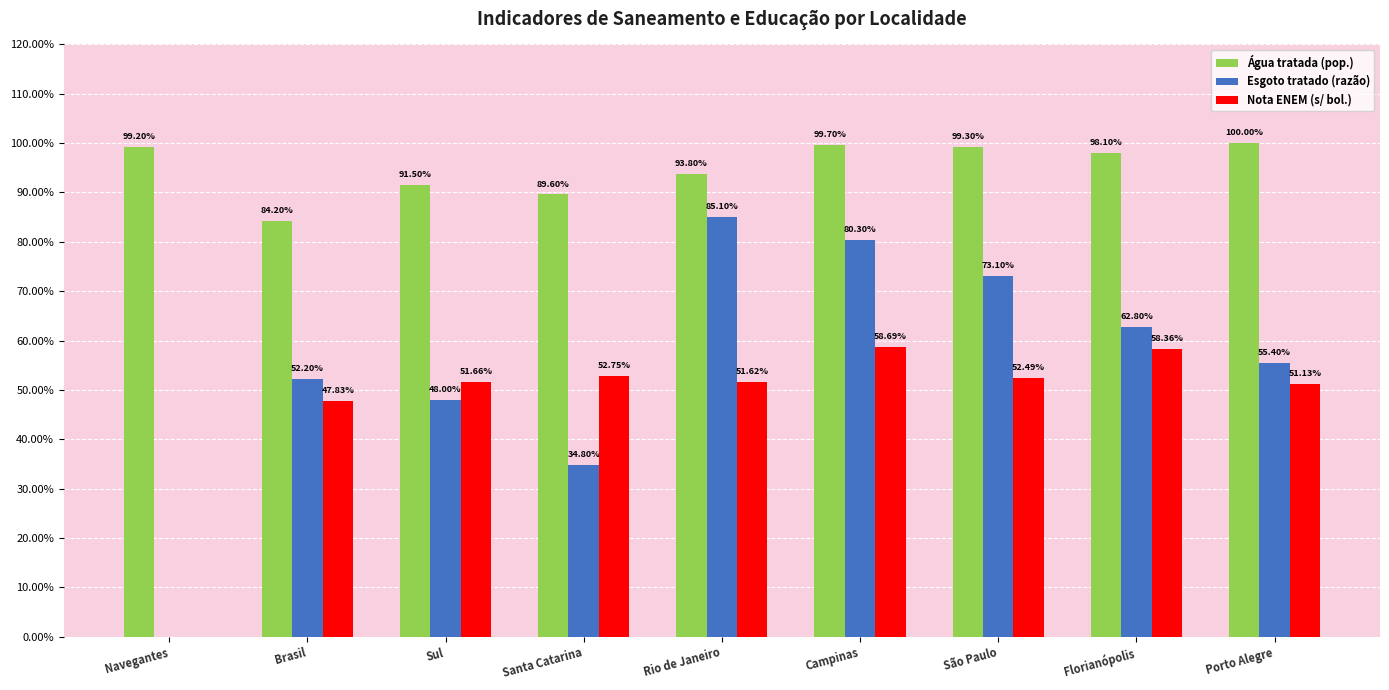

What are all the series names shown in the legend?

Água tratada (pop.), Esgoto tratado (razão), Nota ENEM (s/ bol.)